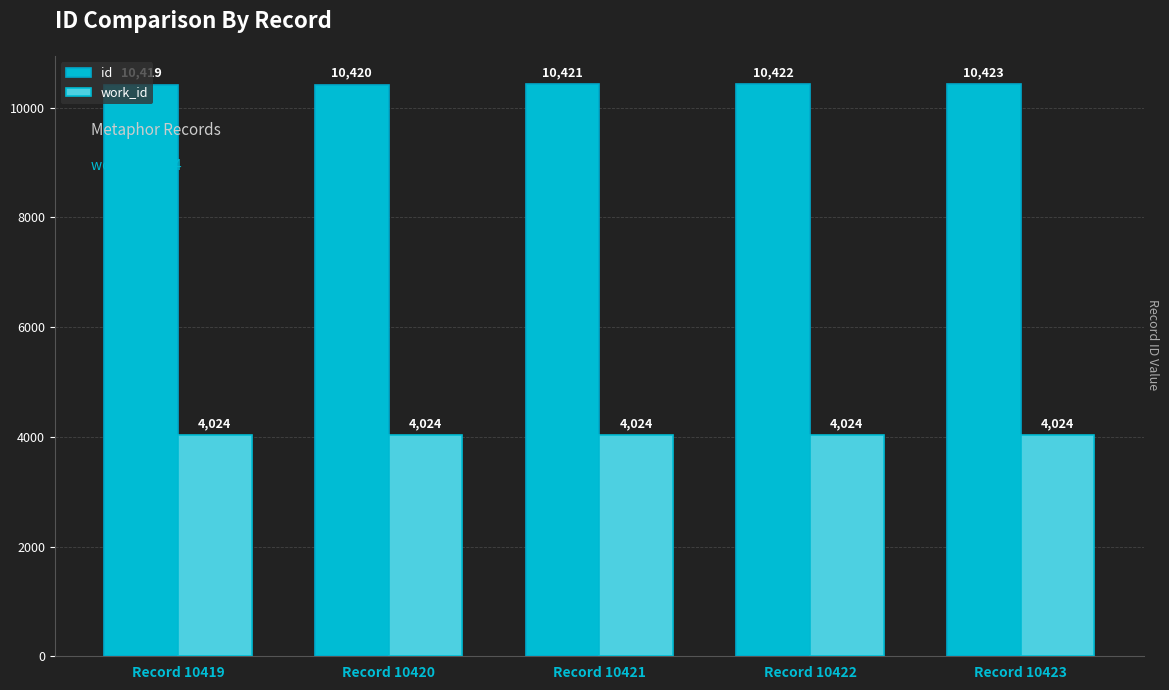

The value of work_id at Record 10420 is 4024. True or false?

True